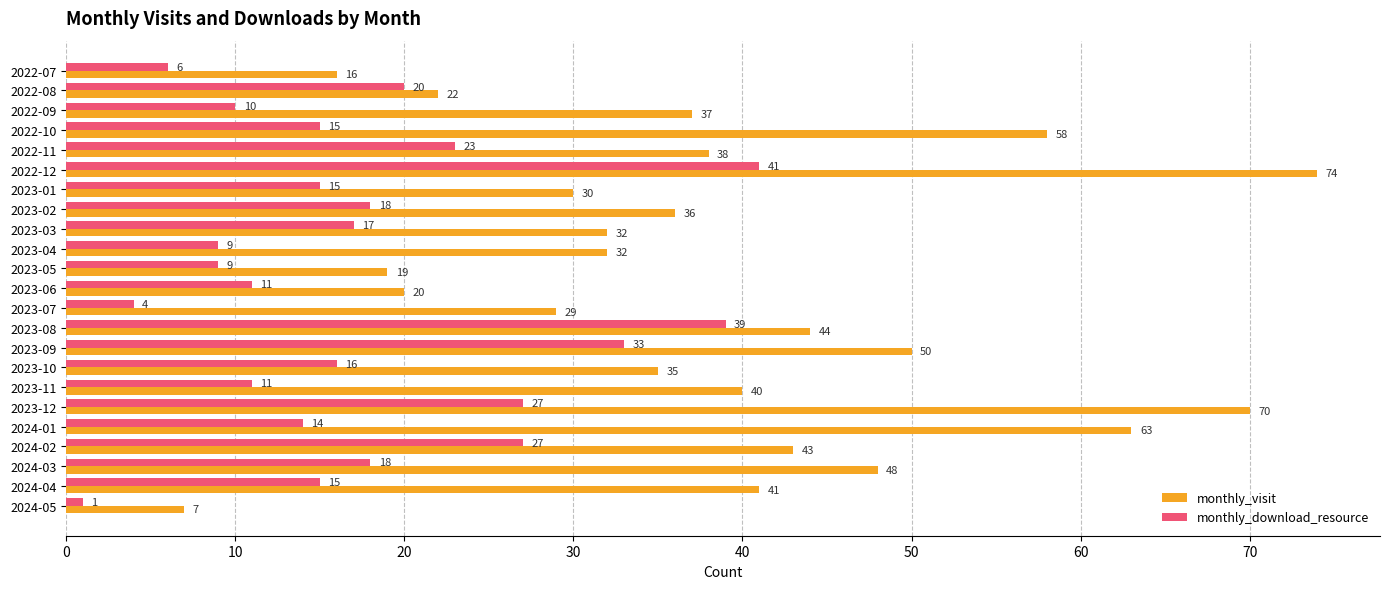

What is the sum of all monthly_download_resource values?

399